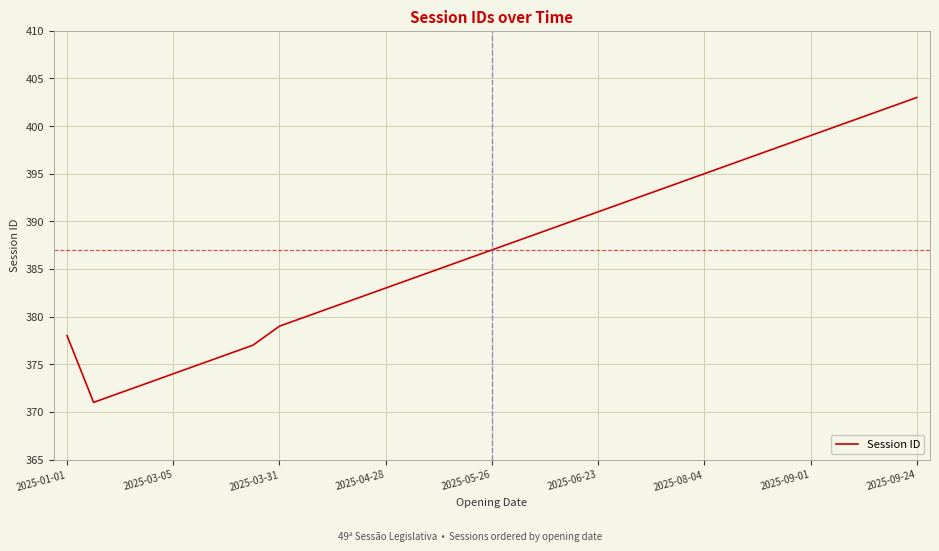

What is the greatest value displayed?

403